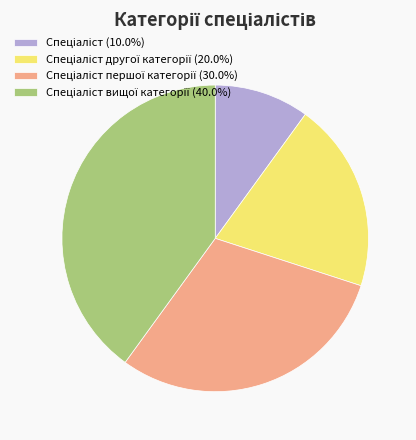

Is there a majority slice in this chart?

No